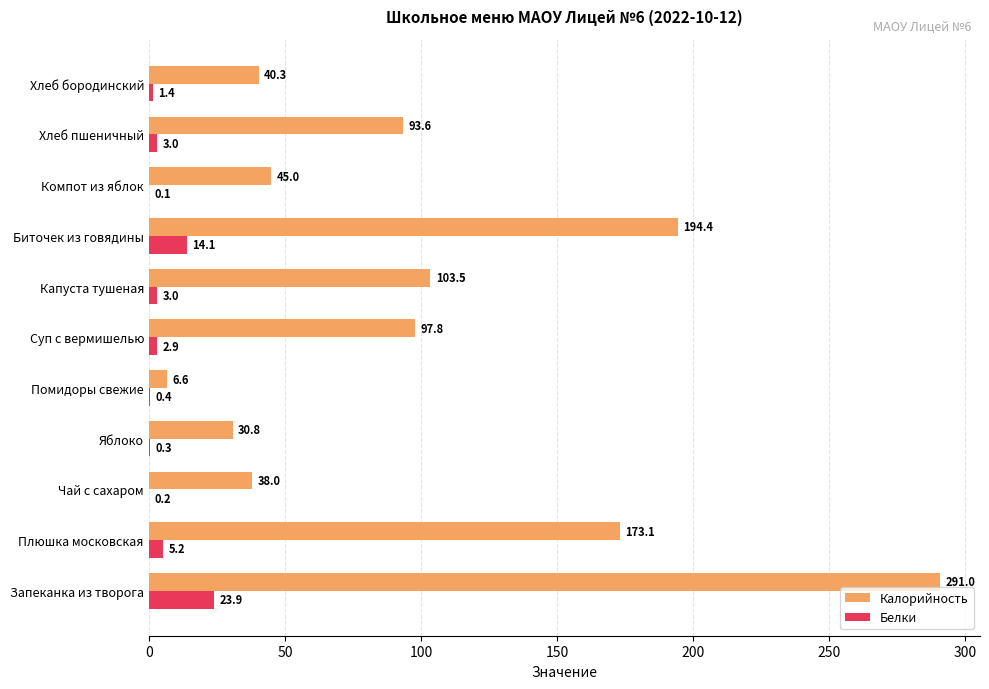

At which label does Калорийность reach its peak?

Запеканка из творога